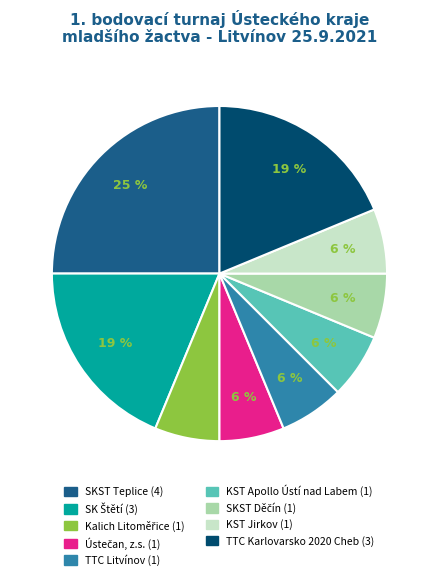

Which slice is the largest?

SKST Teplice